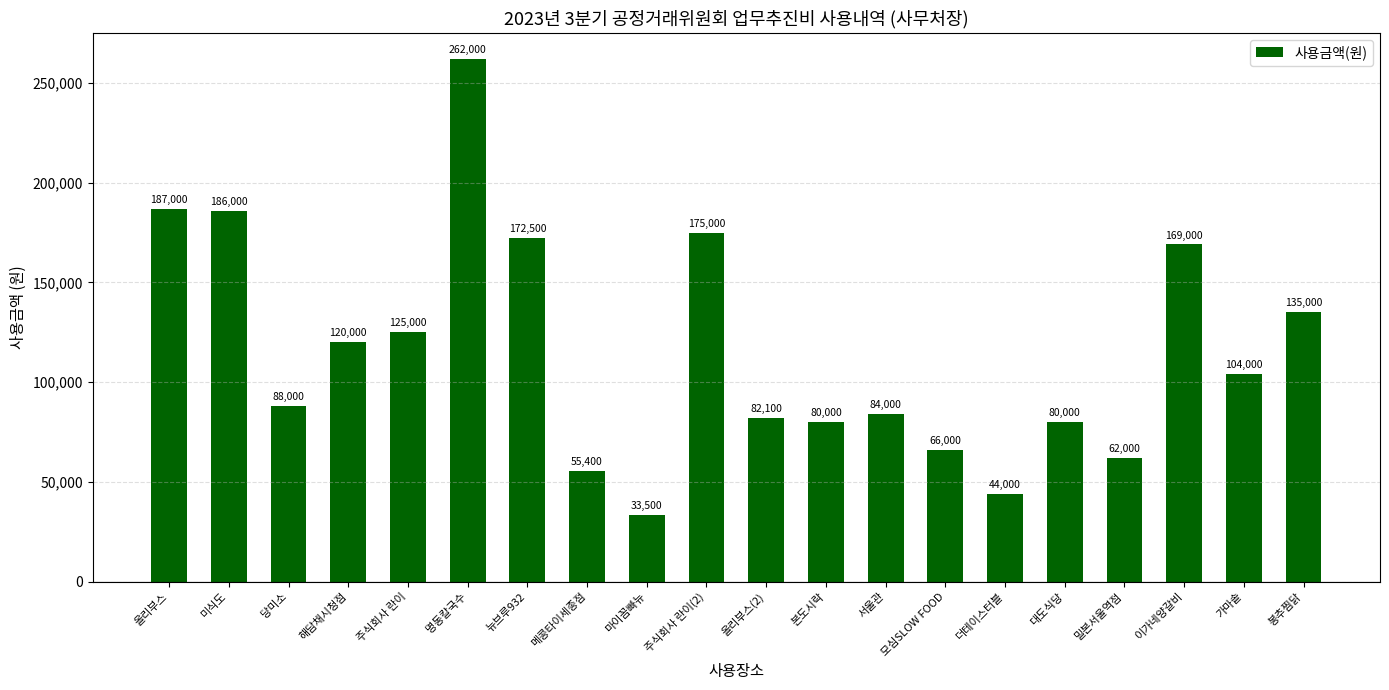

The chart shows a value of 88699 at 올리부스. True or false?

False